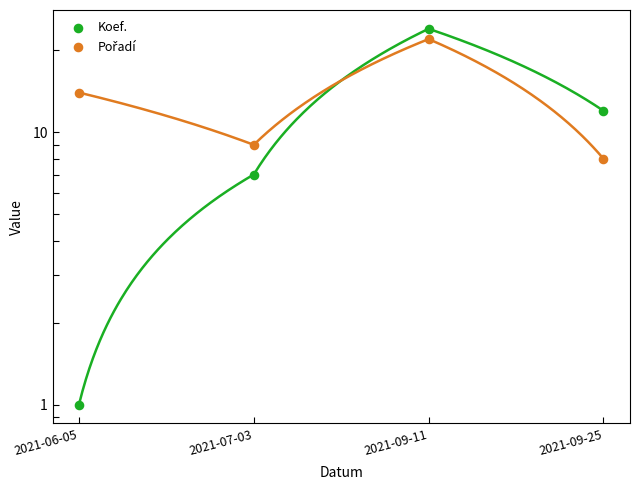

What is the total value across all series at 2021-09-25?

20